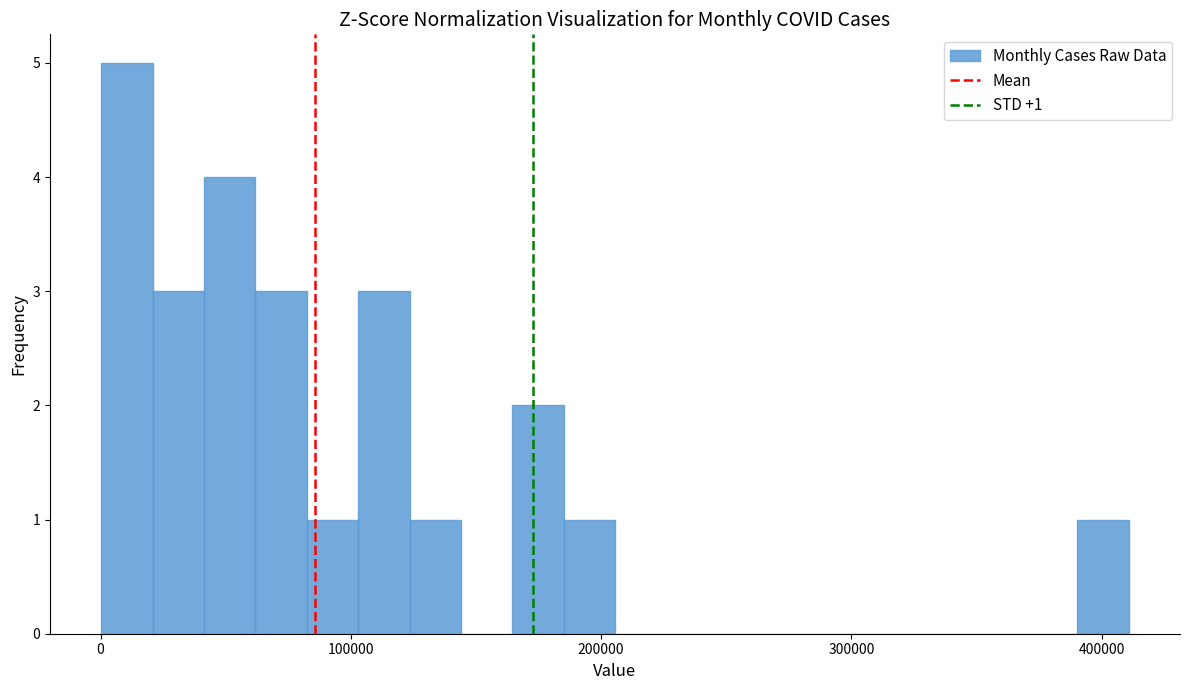

Around what value on the x-axis is the tallest bar? Give the approximate position of its centre, as read against the axis.

10000